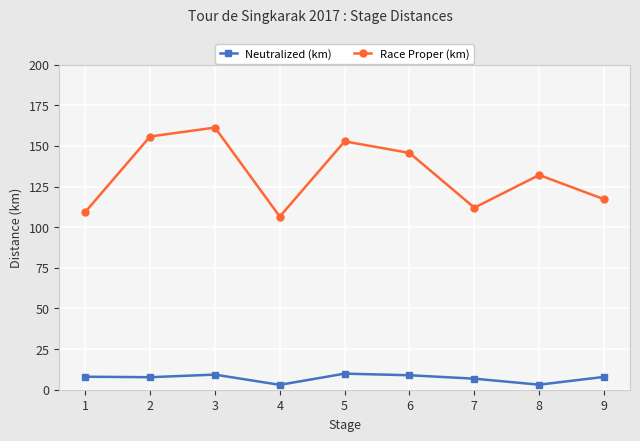

In Race Proper (km), how many points are lower than both neighbors (excluding endpoints)?

2